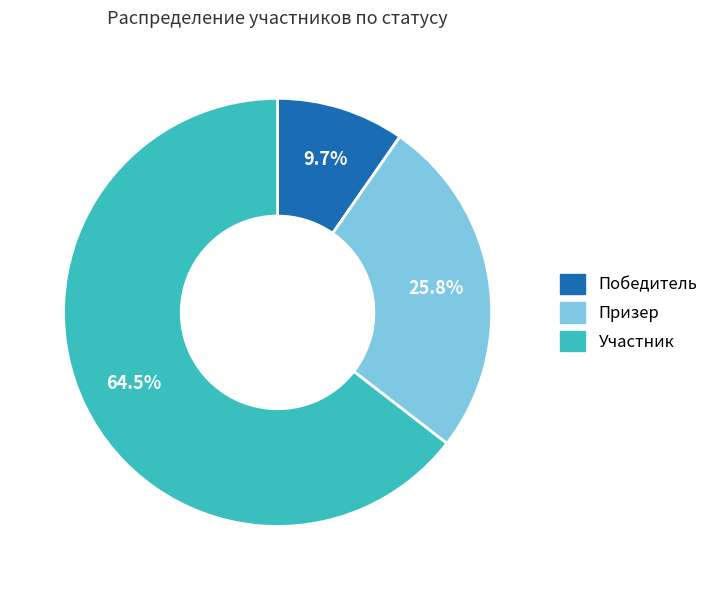

Is the sum of Победитель and Участник greater than half?

Yes